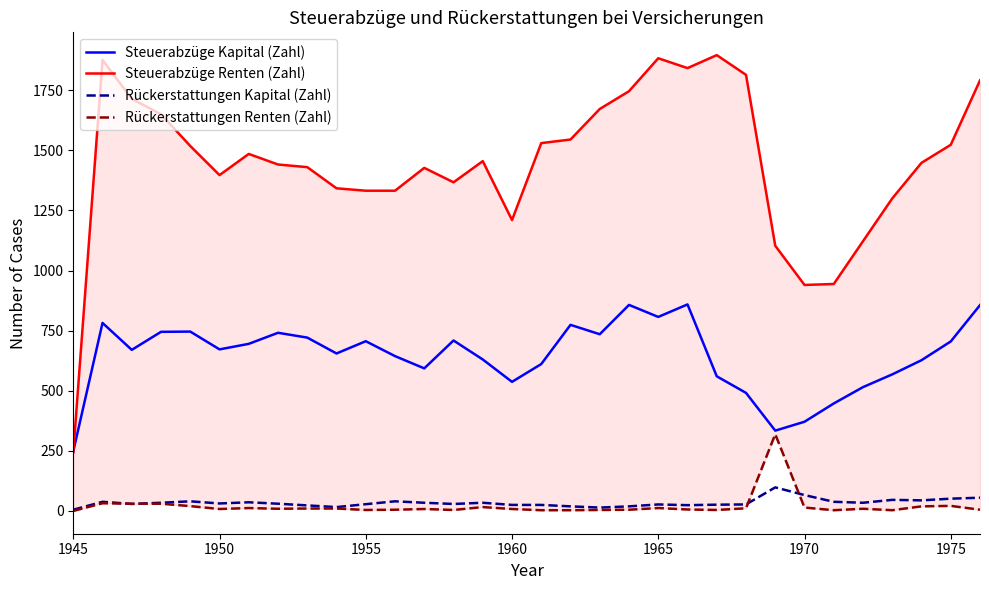

What is the difference between the maximum and minimum values in the Steuerabzüge Renten (Zahl) series?

1653